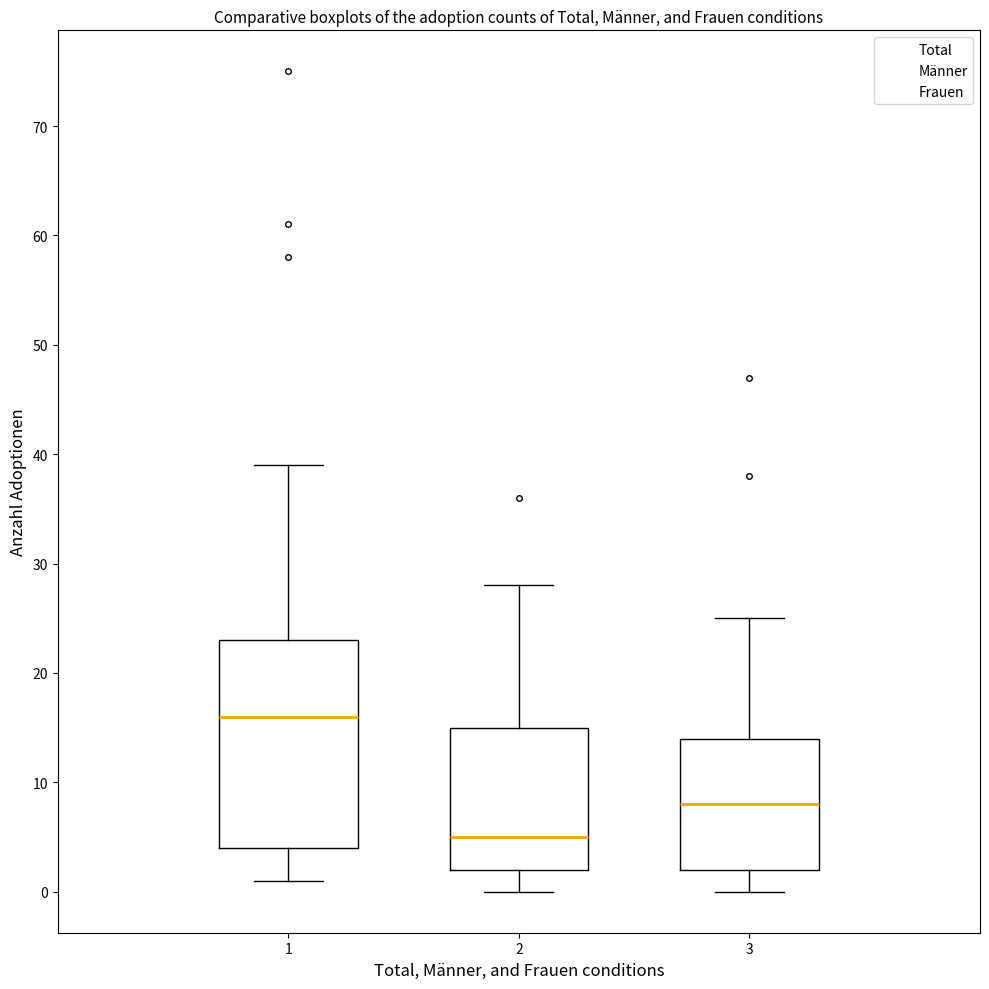

Reading left to right, transcribe this box plot: for each box, give where its median line is, the range the box spans, and where its two whiskers end, as read against the y-axis. The values are not printed on the chart, so give them approximately, as read against the axis.

1: median 16, box 4 to 23, whiskers 1 to 39
2: median 5, box 2 to 15, whiskers 0 to 28
3: median 8, box 2 to 14, whiskers 0 to 25